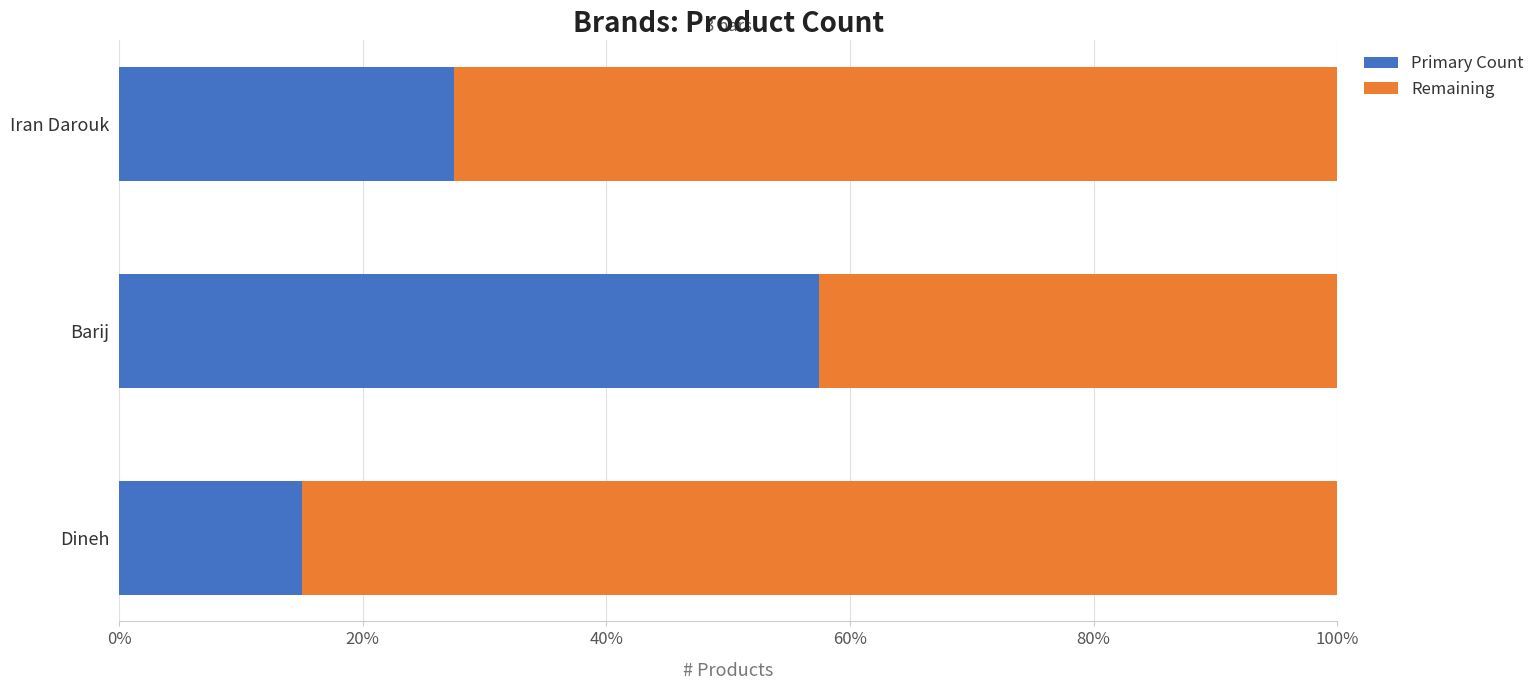

What are all the series names shown in the legend?

Primary Count, Remaining